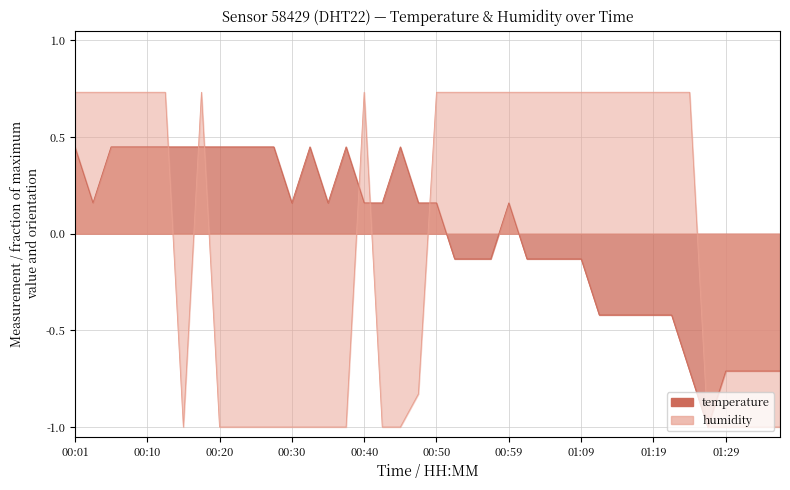

What is the label of the 4th point from the left?

00:08